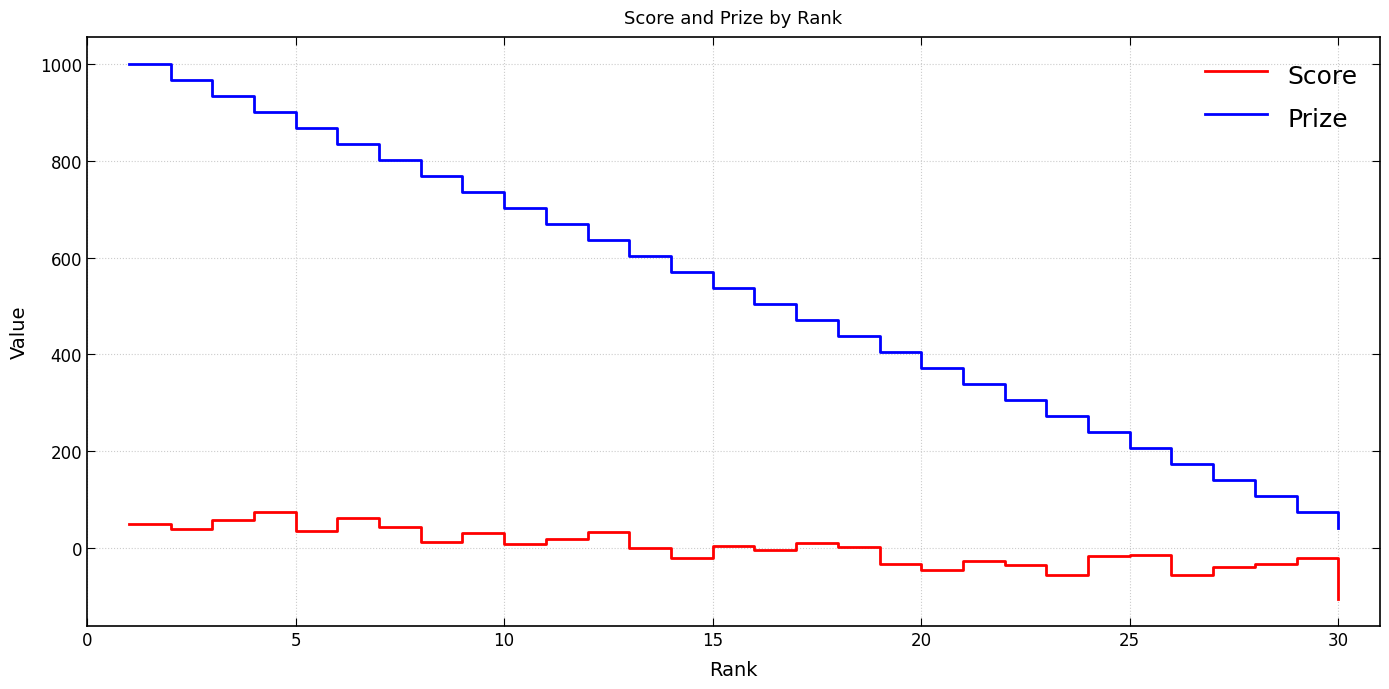

True or false: Score has more than 0 points higher than both neighbors.

True